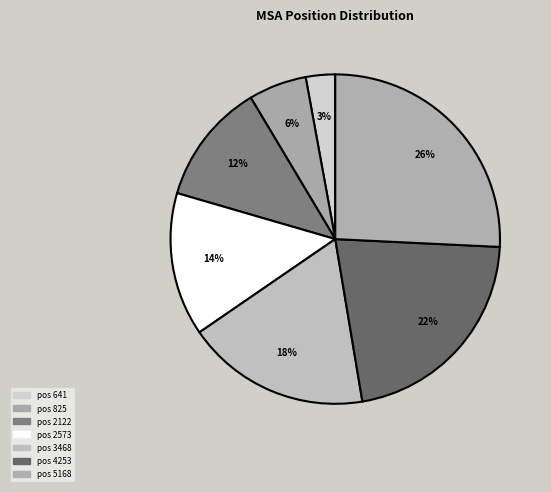

How many segments does this pie chart have?

7